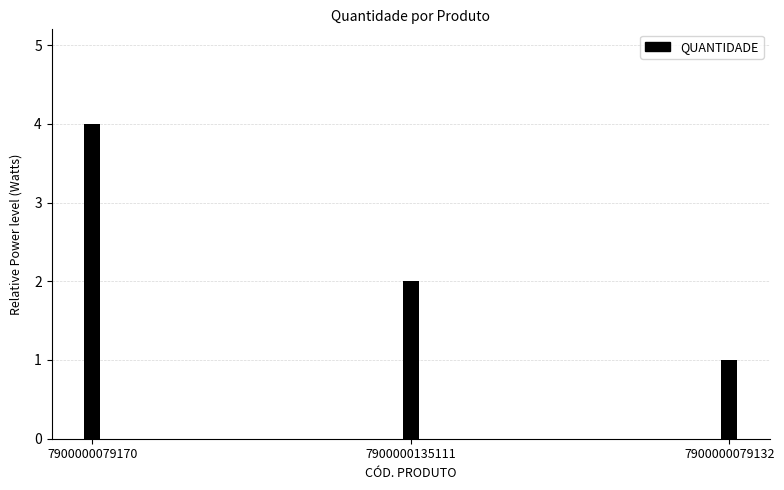

Approximately how many times larger is the value at 7900000079132 compared to 7900000079170?

0.2